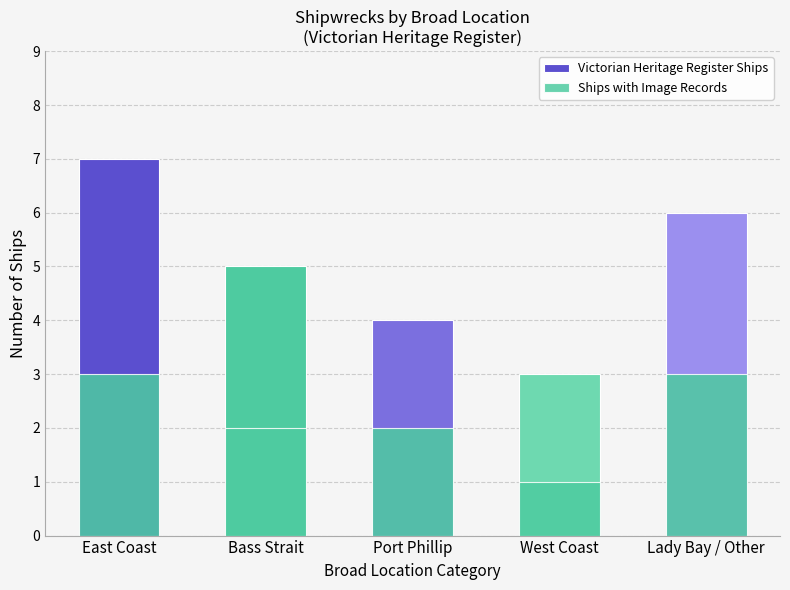

What is the difference between the highest and lowest values at Bass Strait?

3